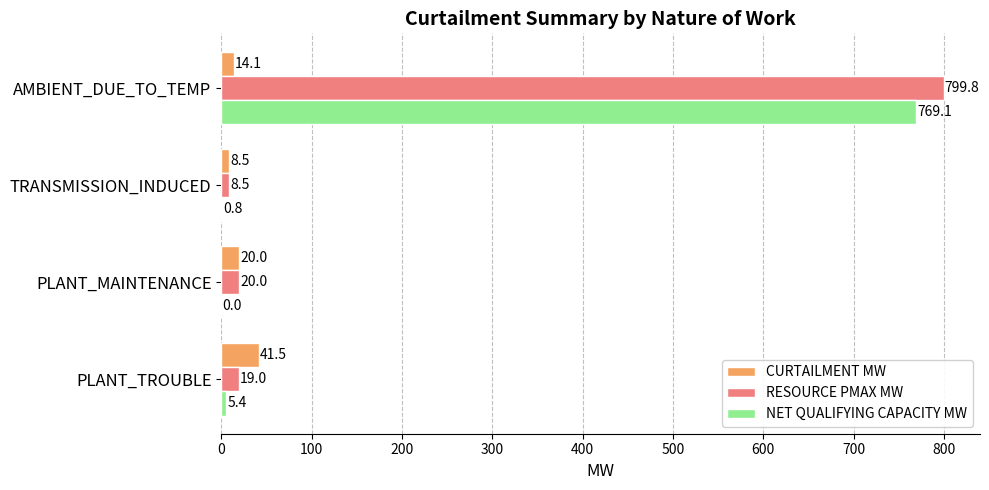

Which series changed the most between PLANT_TROUBLE and TRANSMISSION_INDUCED?

CURTAILMENT MW